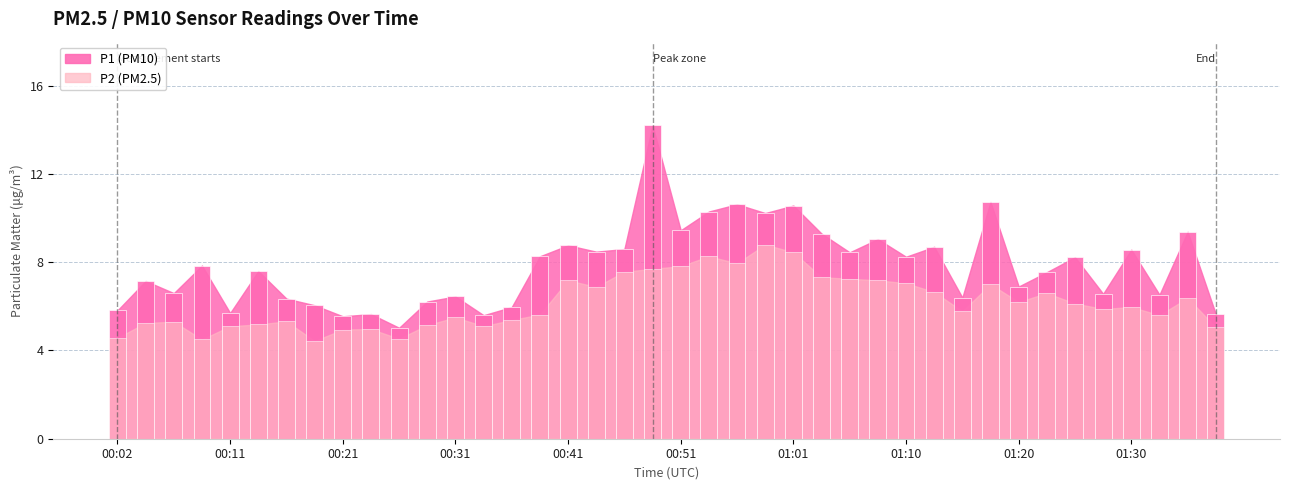

How many bars are there in each group?

2